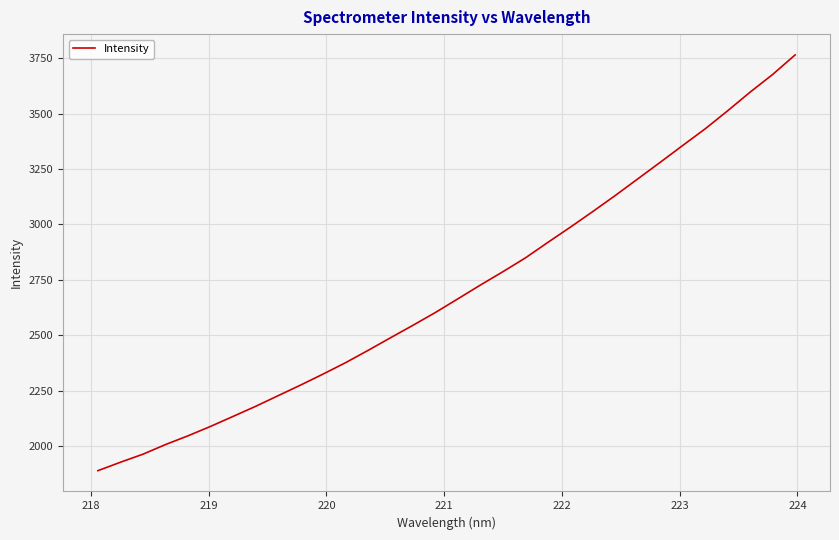

What is the average value?

2701.3